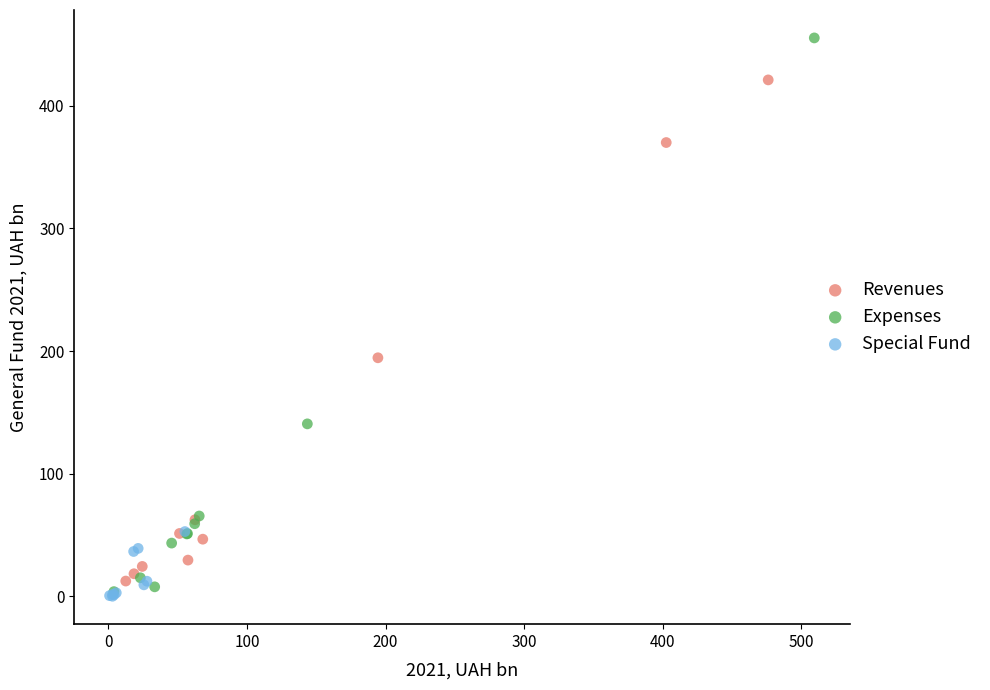

What are all the series names shown in the legend?

Revenues, Expenses, Special Fund